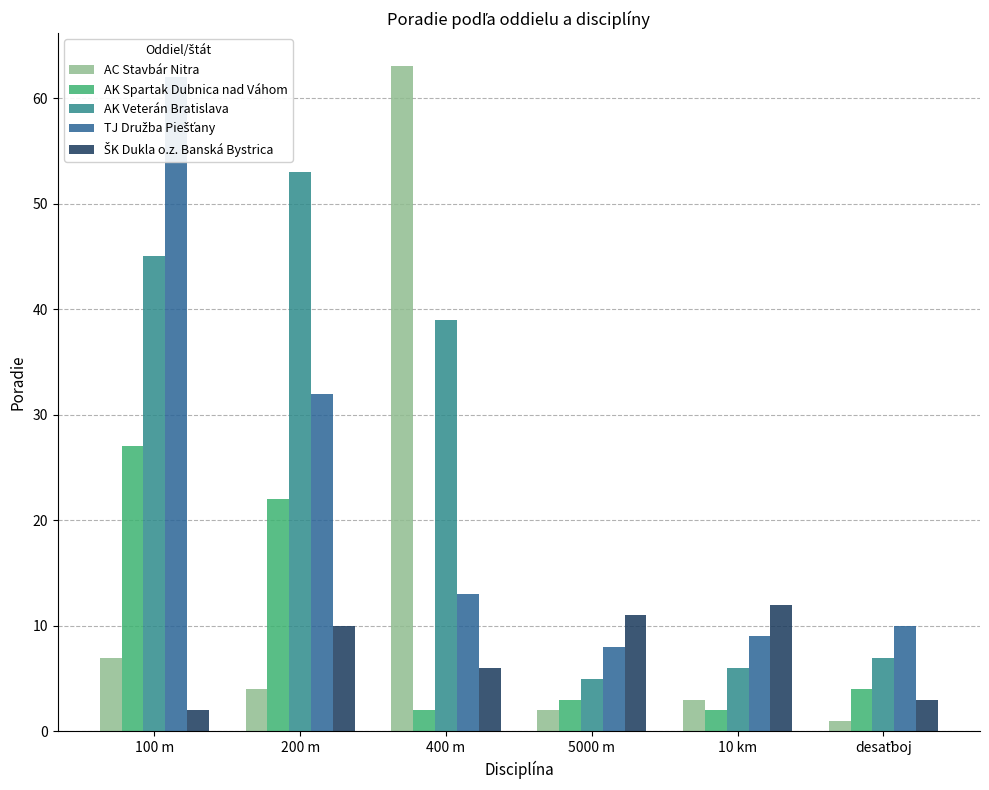

What is the sum of all ŠK Dukla o.z. Banská Bystrica values?

44